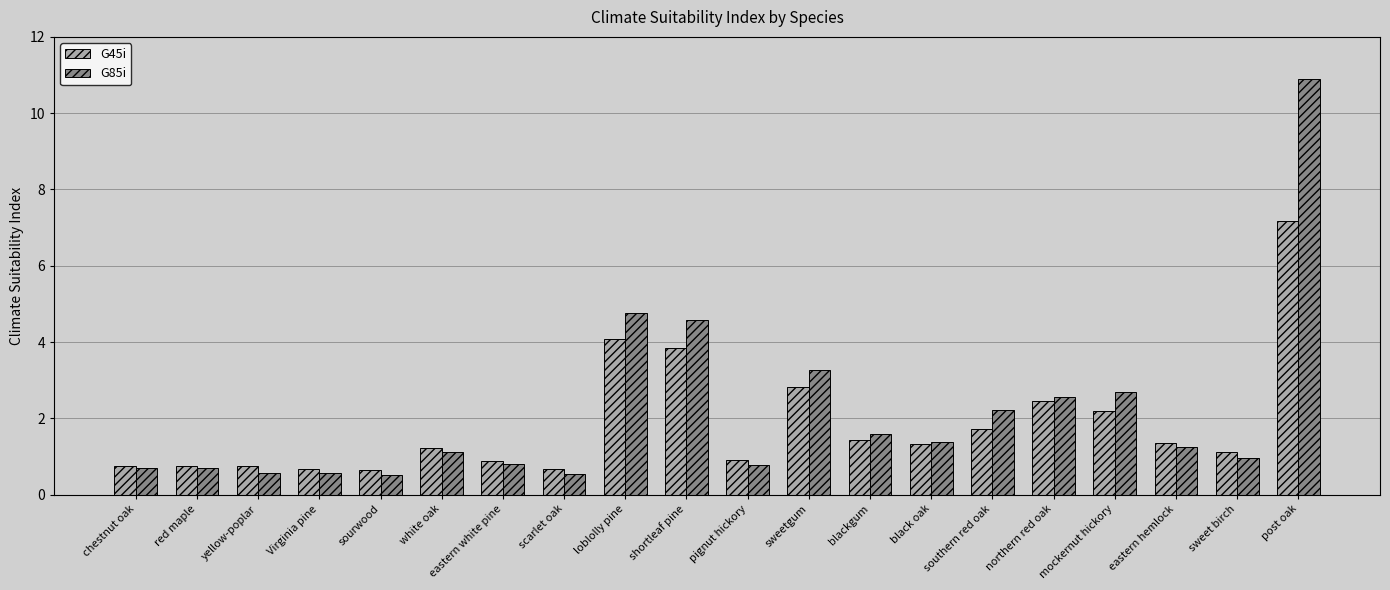

Rank the series by their average value, from lowest to highest.

G45i, G85i